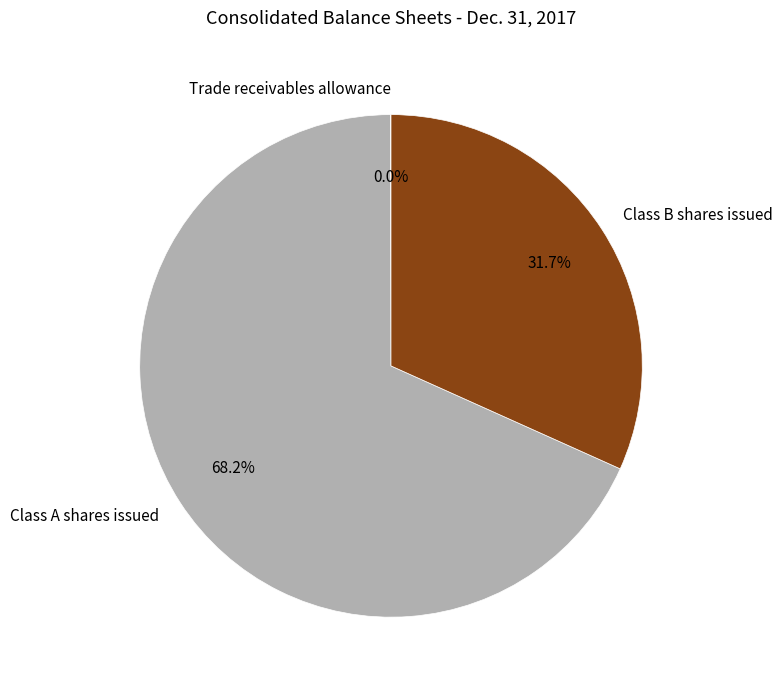

Which category has the biggest portion of the pie?

Class A shares issued